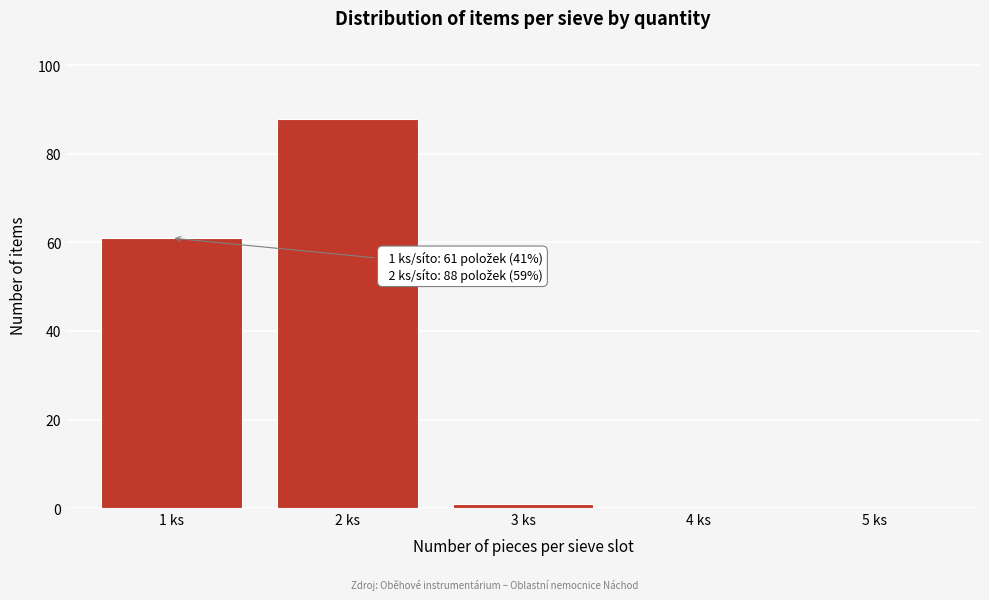

Over which range of the x-axis is the bar tallest?

1.5 to 2.5